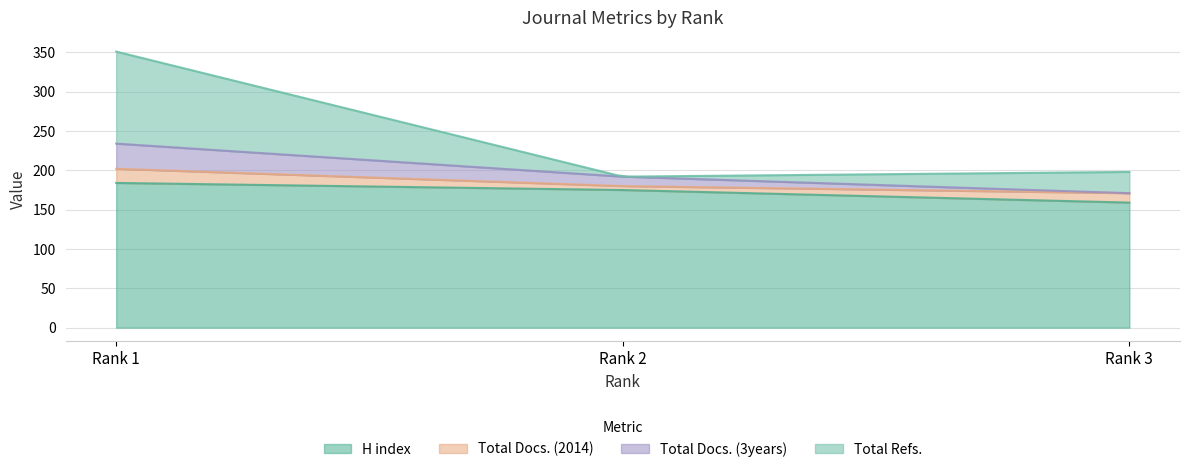

Which series changed the most between Rank 1 and Rank 3?

Total Refs.